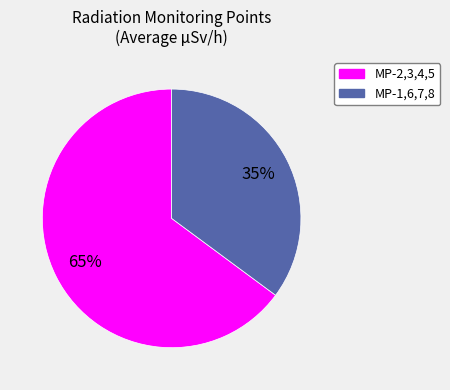

Is there any slice that represents more than half of the pie?

Yes